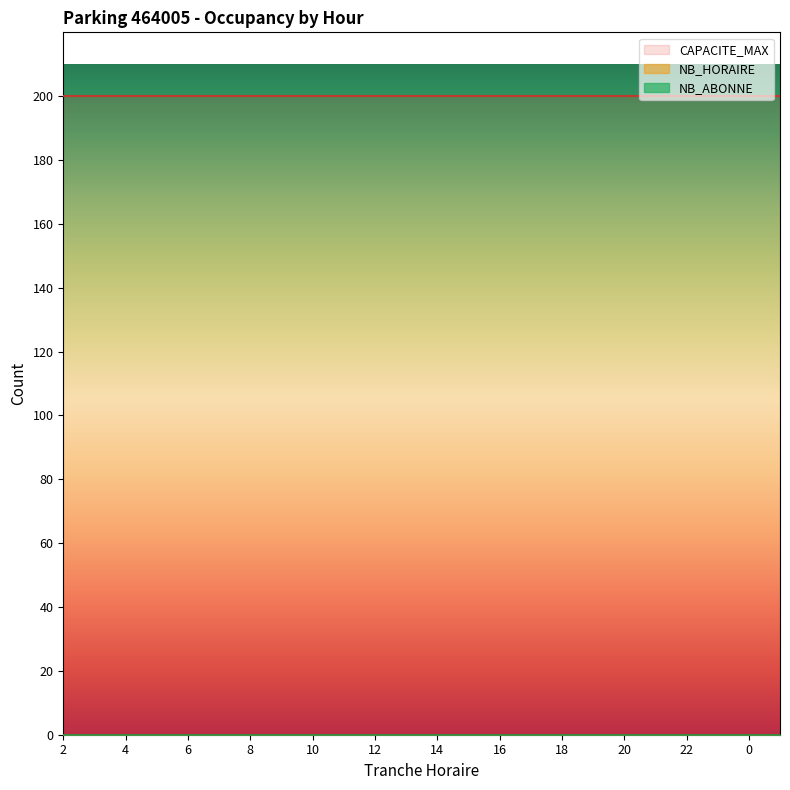

True or false: CAPACITE_MAX and TRANCHE_HORAIRE cross at least once.

False